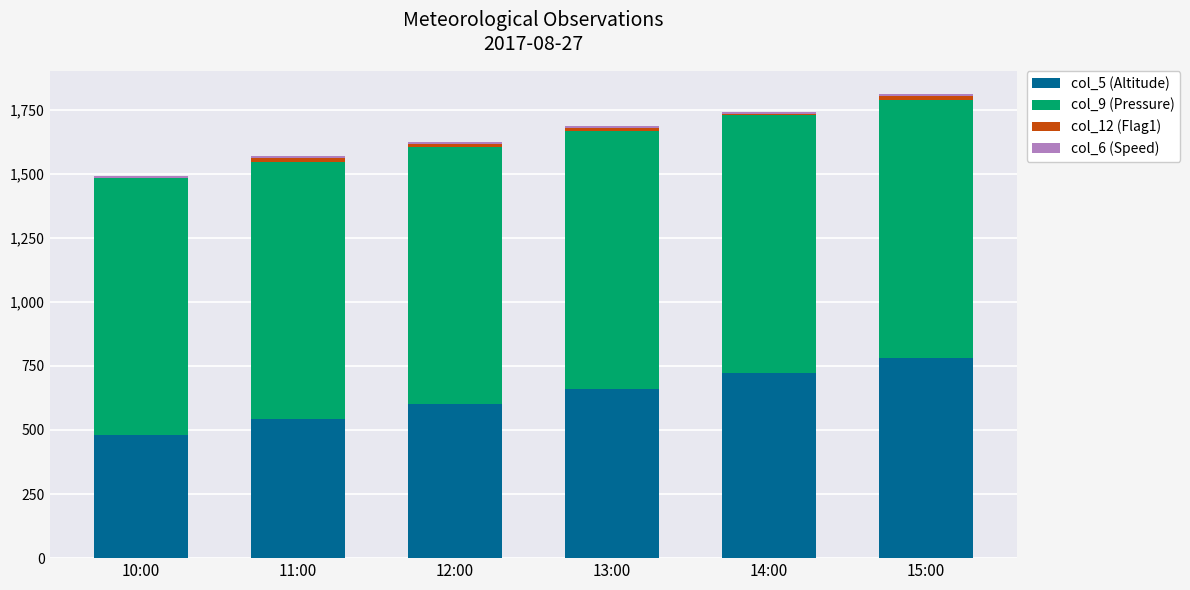

Is it true that col_5 (Altitude) equals 601.0 at 12:00?

True